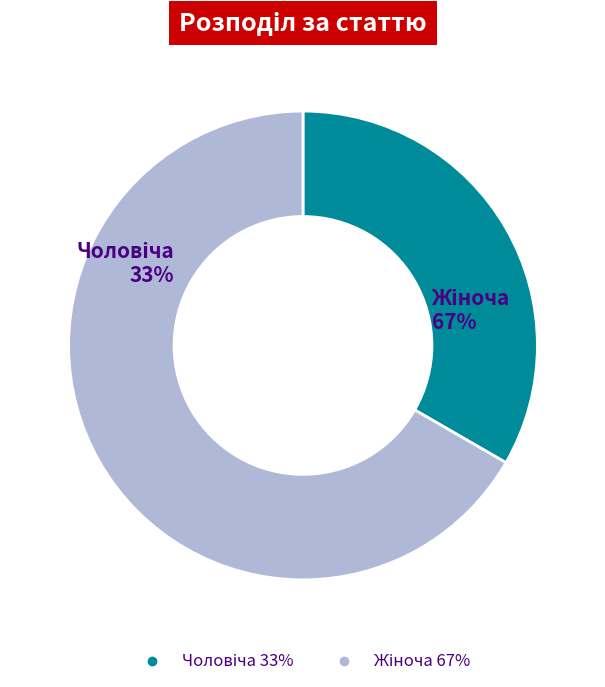

How many slices are in this pie chart?

2